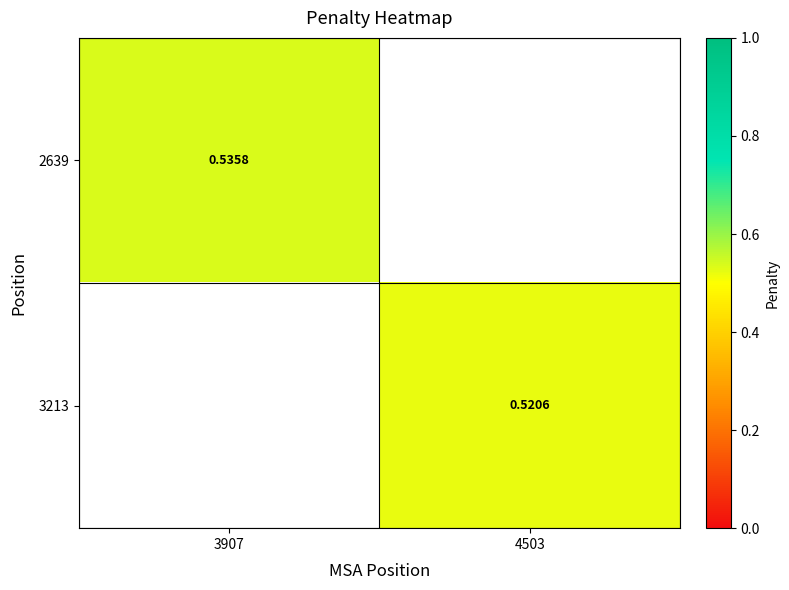

Count the number of data series in this chart.

2